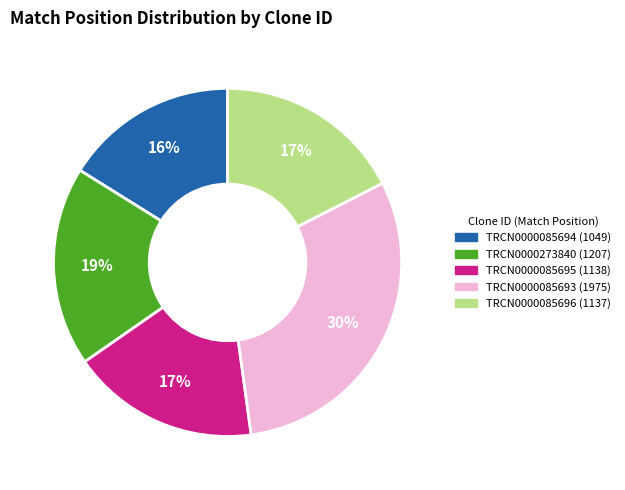

Does TRCN0000085693 account for over 50% of the chart?

No